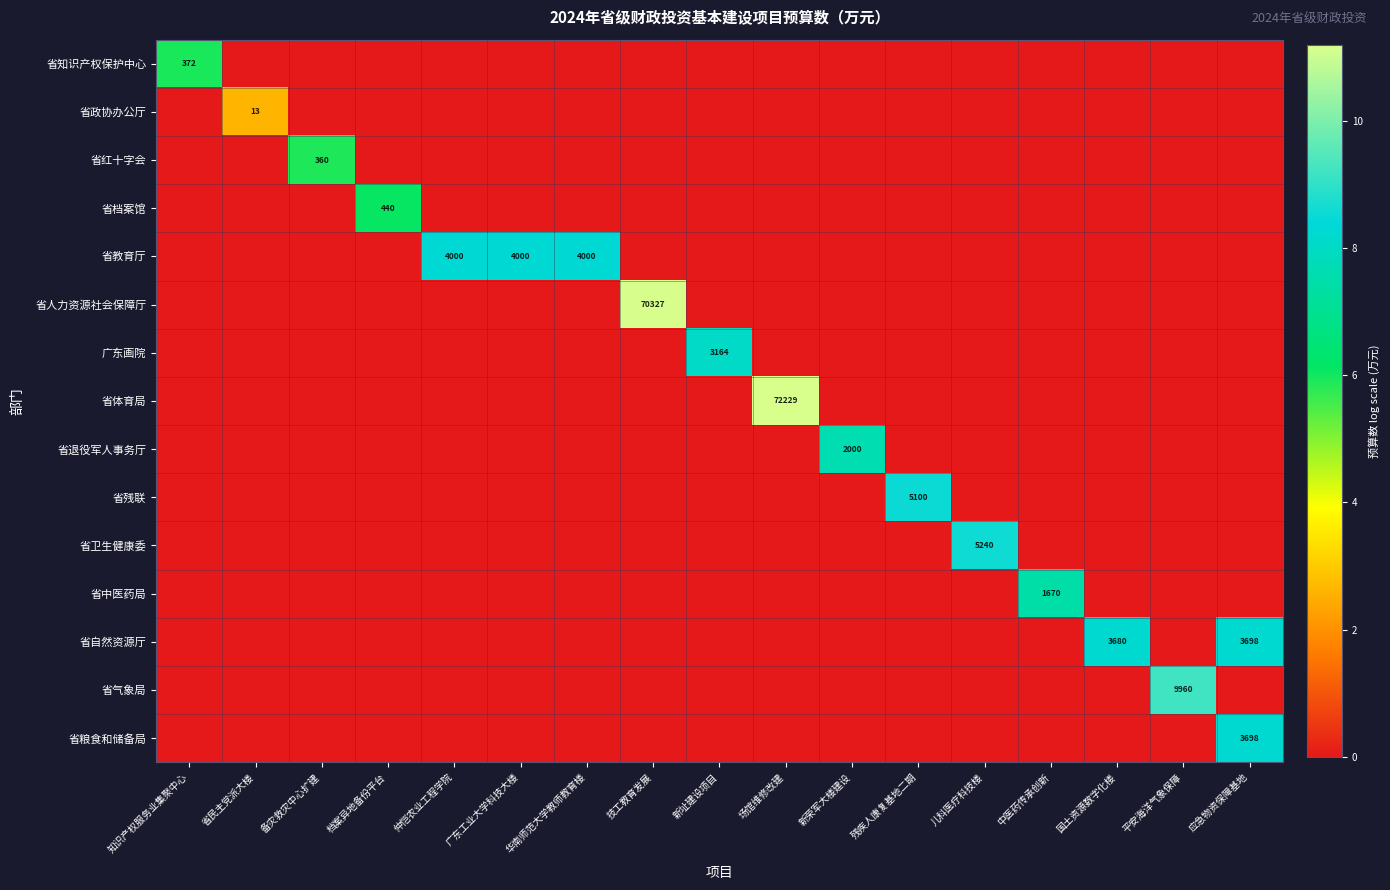

The 省残联 series shows 8794 at 残疾人康复基地二期. True or false?

False